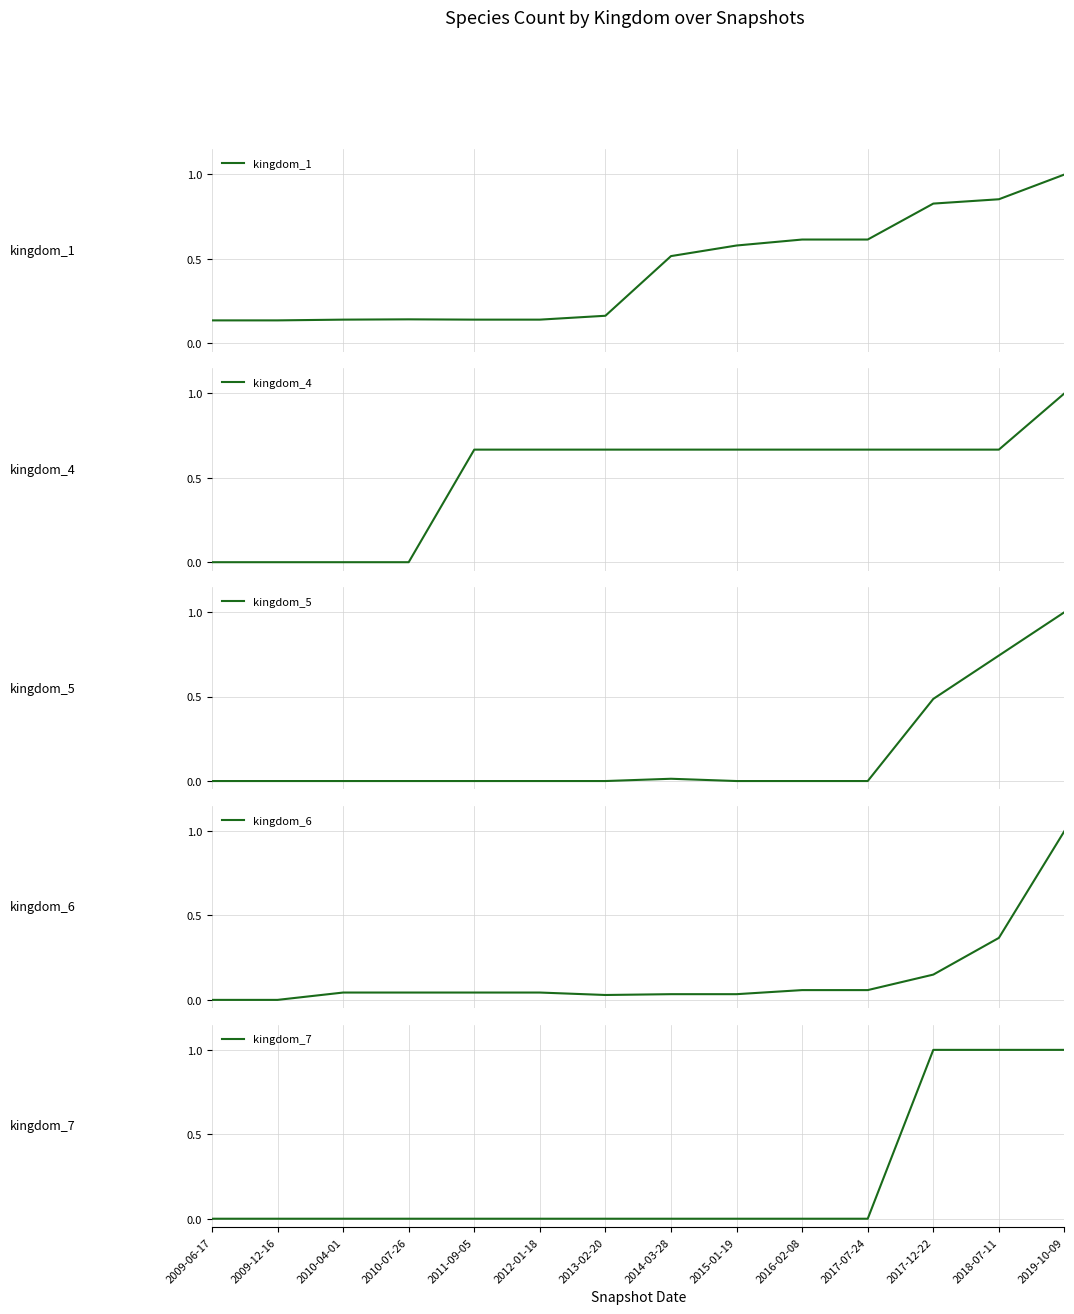

True or false: kingdom_6 and kingdom_5 intersect in this chart.

True